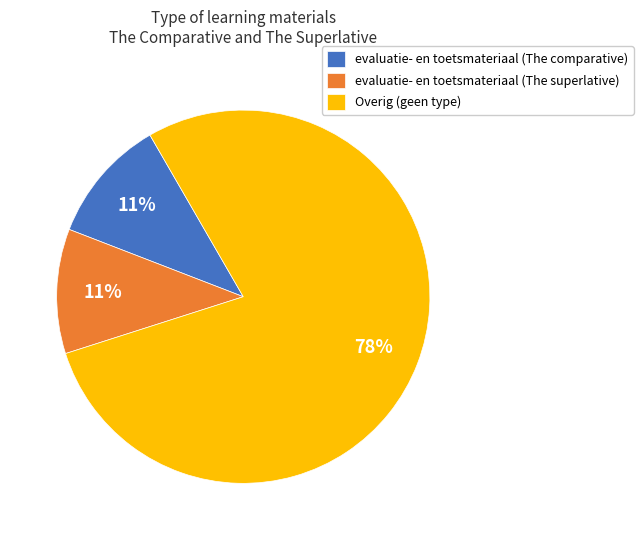

Approximately how many times larger is the value at evaluatie- en toetsmateriaal (The superlative) compared to evaluatie- en toetsmateriaal (The comparative)?

1.0